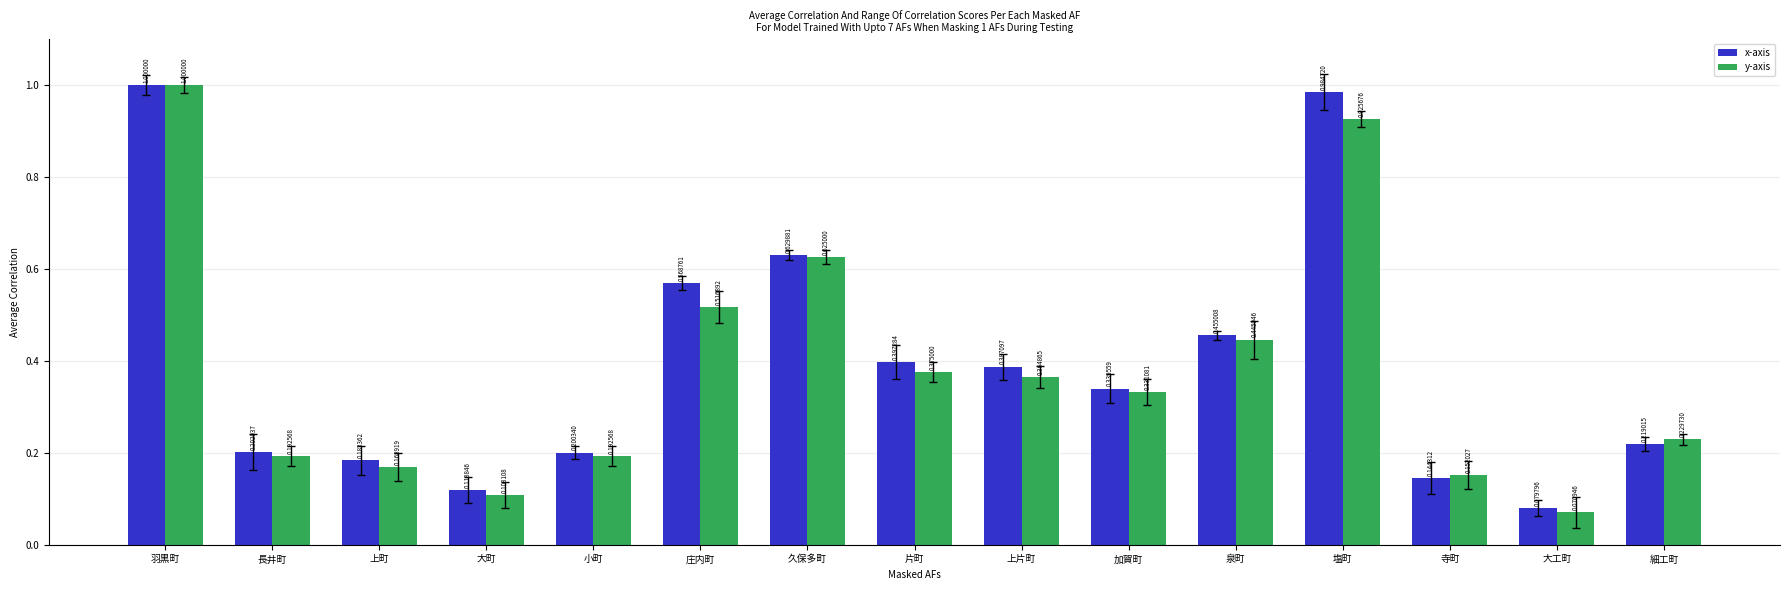

What is the label of the 9th bar from the left?

上片町